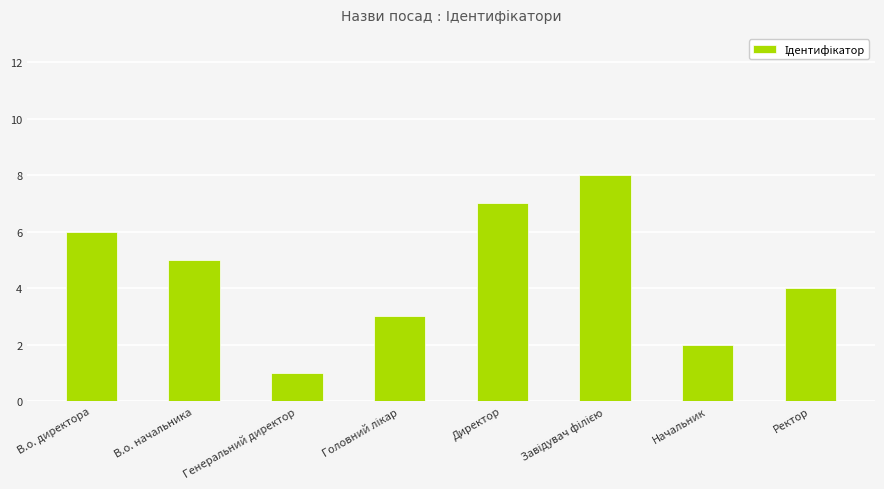

The value at В.о. директора is 2. True or false?

False